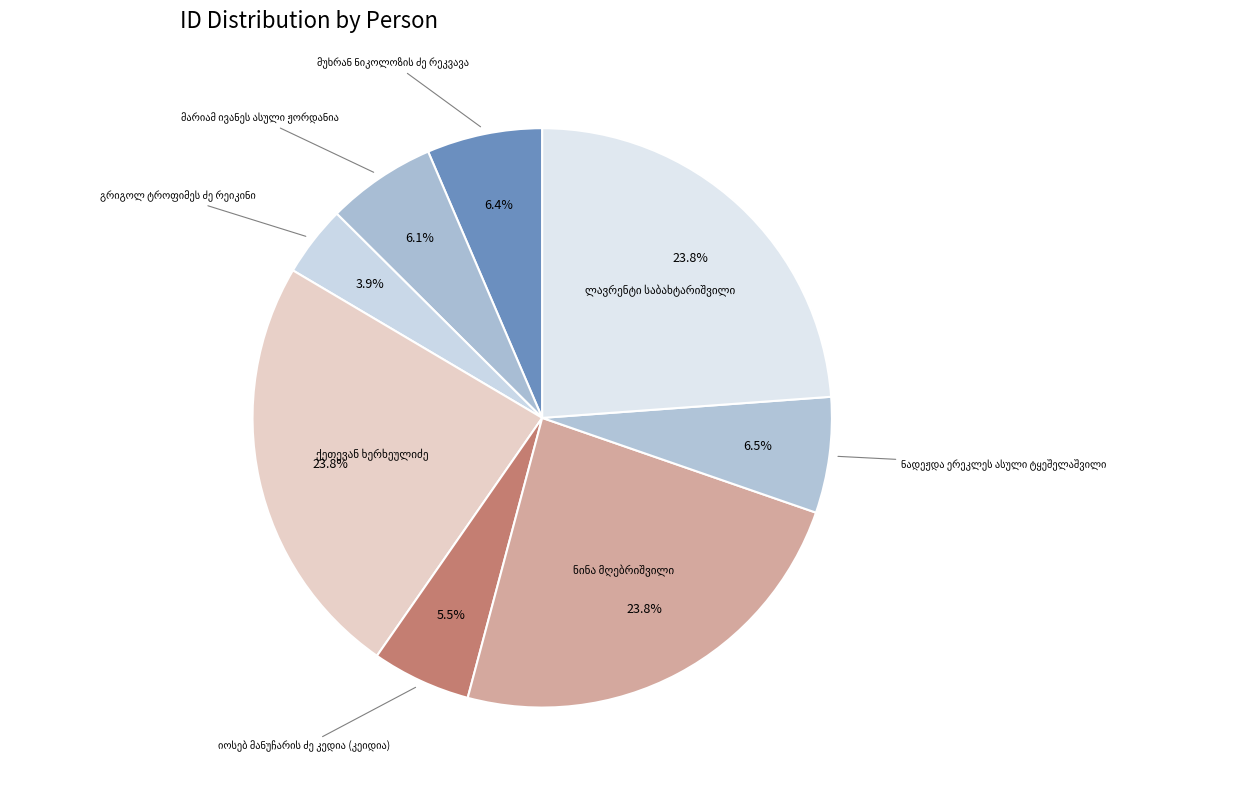

How many segments does this pie chart have?

8